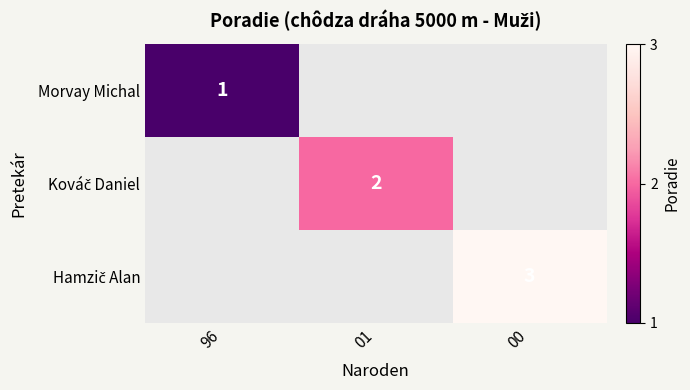

What is the minimum value shown in the chart?

1.0